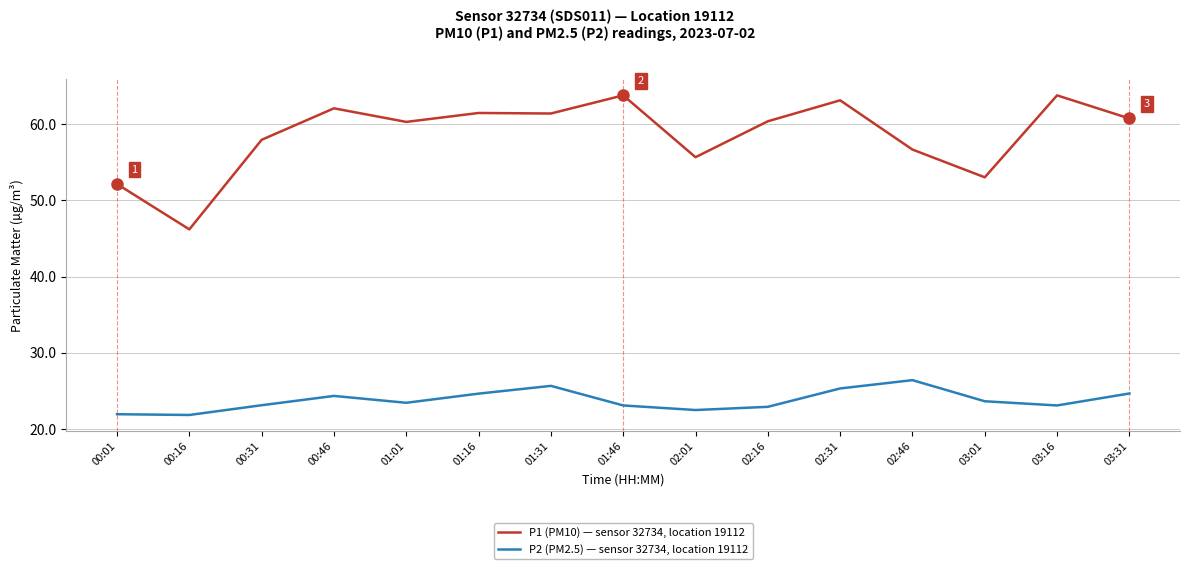

Is the value of P1 (PM10) — sensor 32734, location 19112 at 00:16 greater than the value of P2 (PM2.5) — sensor 32734, location 19112 at 00:31?

Yes